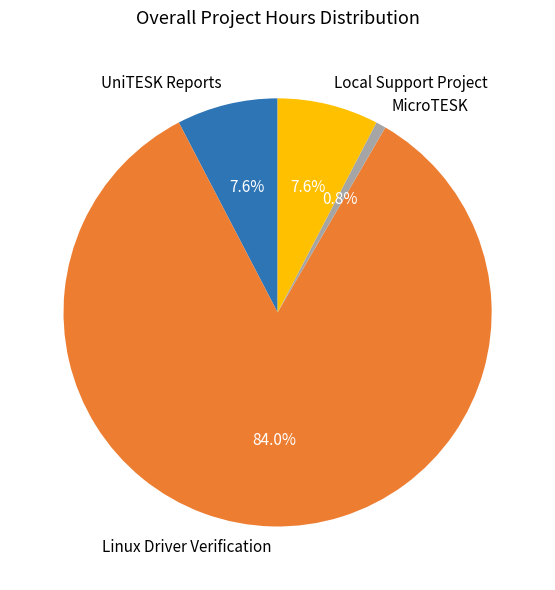

To the nearest percent, what portion does UniTESK Reports represent?

8%